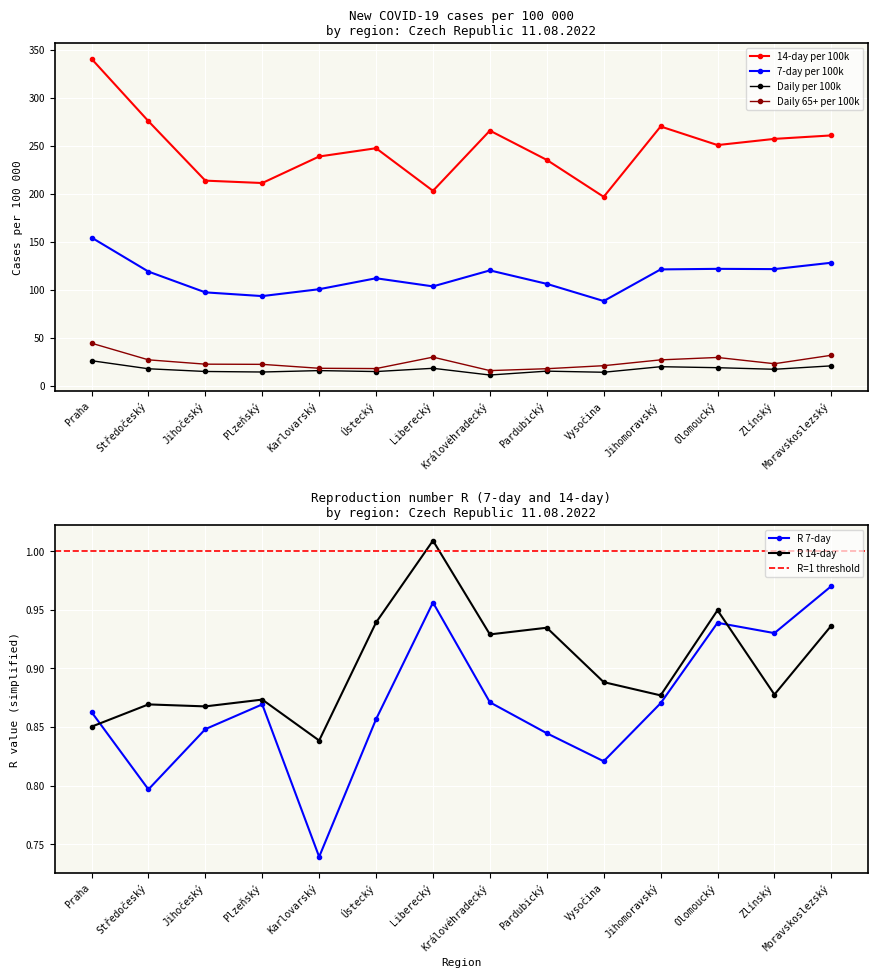

What is the greatest value displayed?

340.9